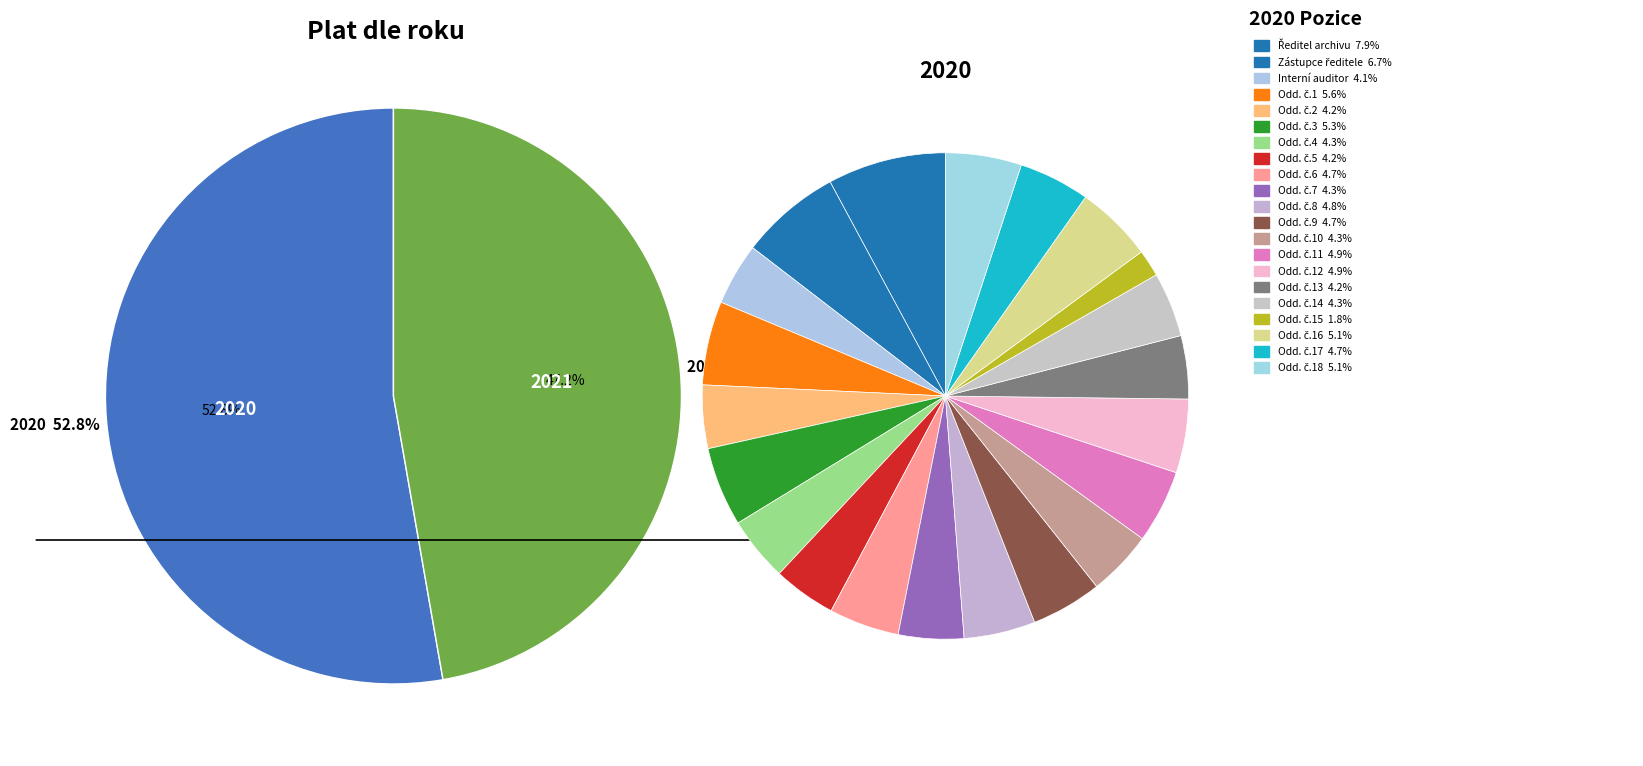

Is 27 the majority of the pie?

No